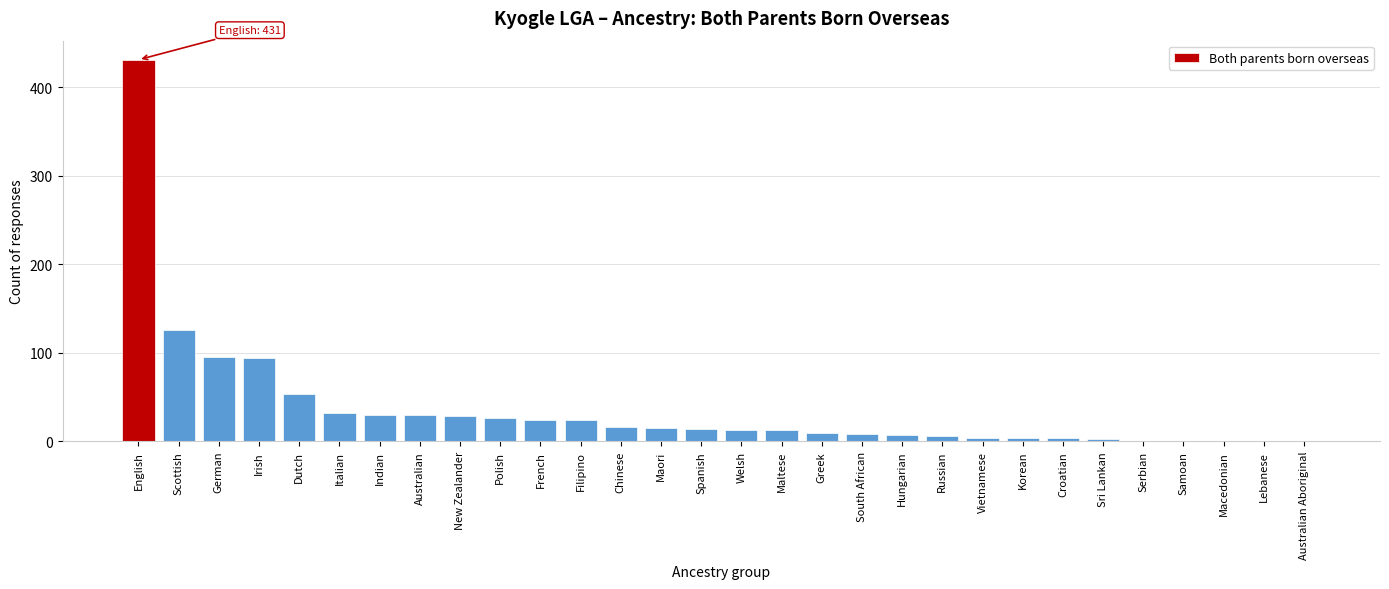

At which category does the chart reach its peak across all series?

English